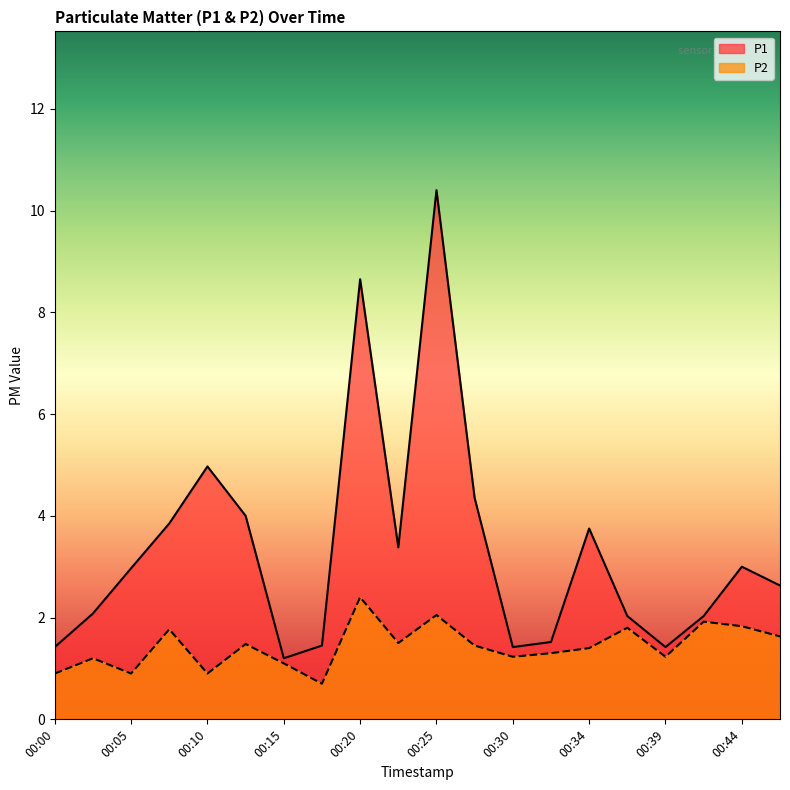

True or false: P1 and P2 cross at least once.

False